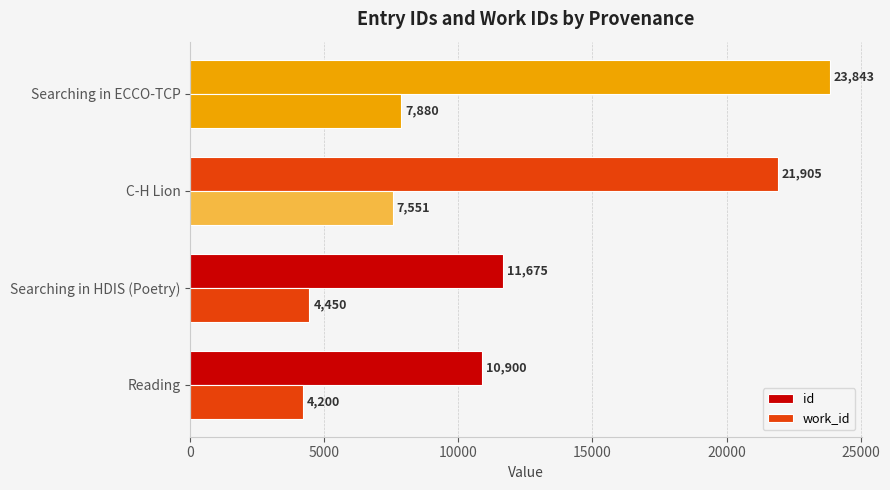

Count the number of data series in this chart.

2